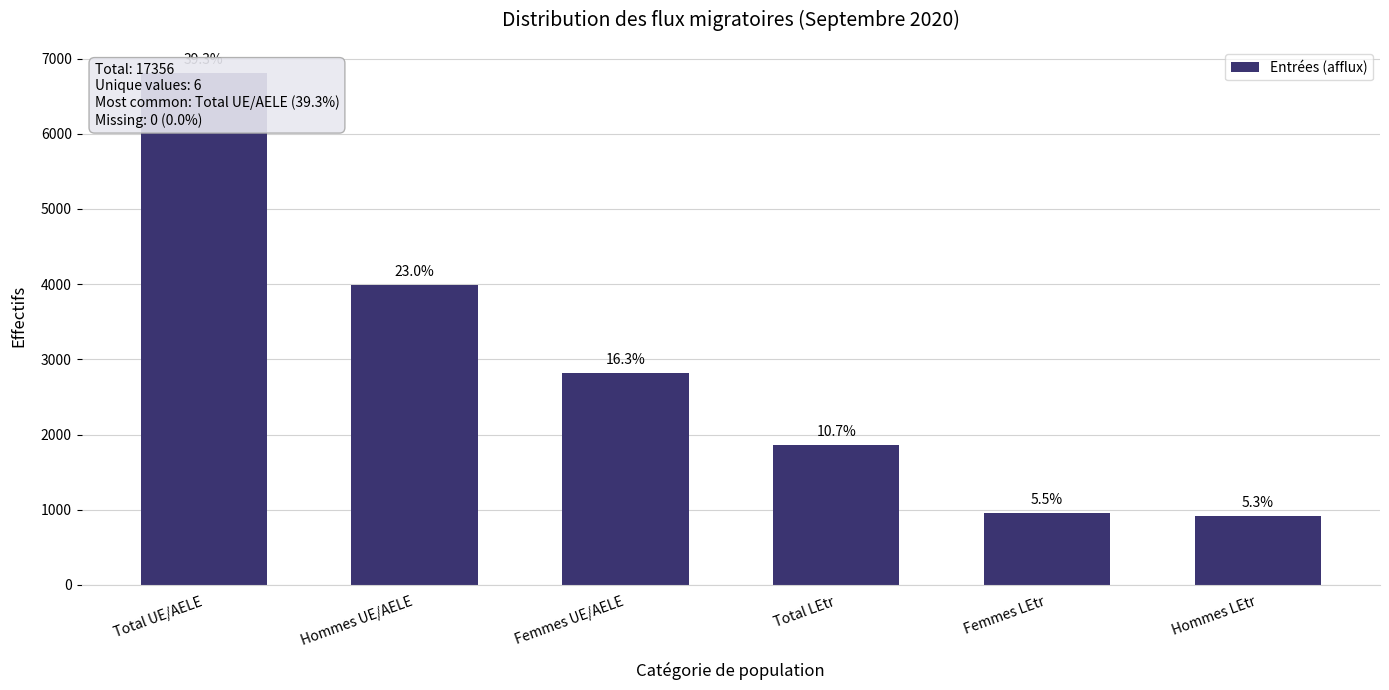

Which has a higher value, Hommes UE/AELE or Total LEtr?

Hommes UE/AELE